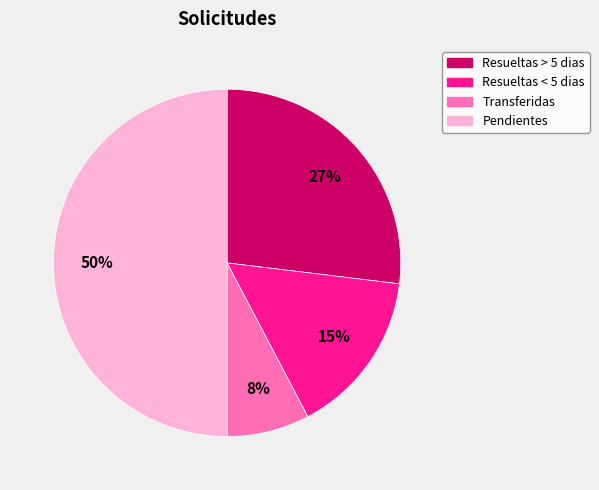

True or false: Resueltas > 5 dias accounts for 14% of the total.

False